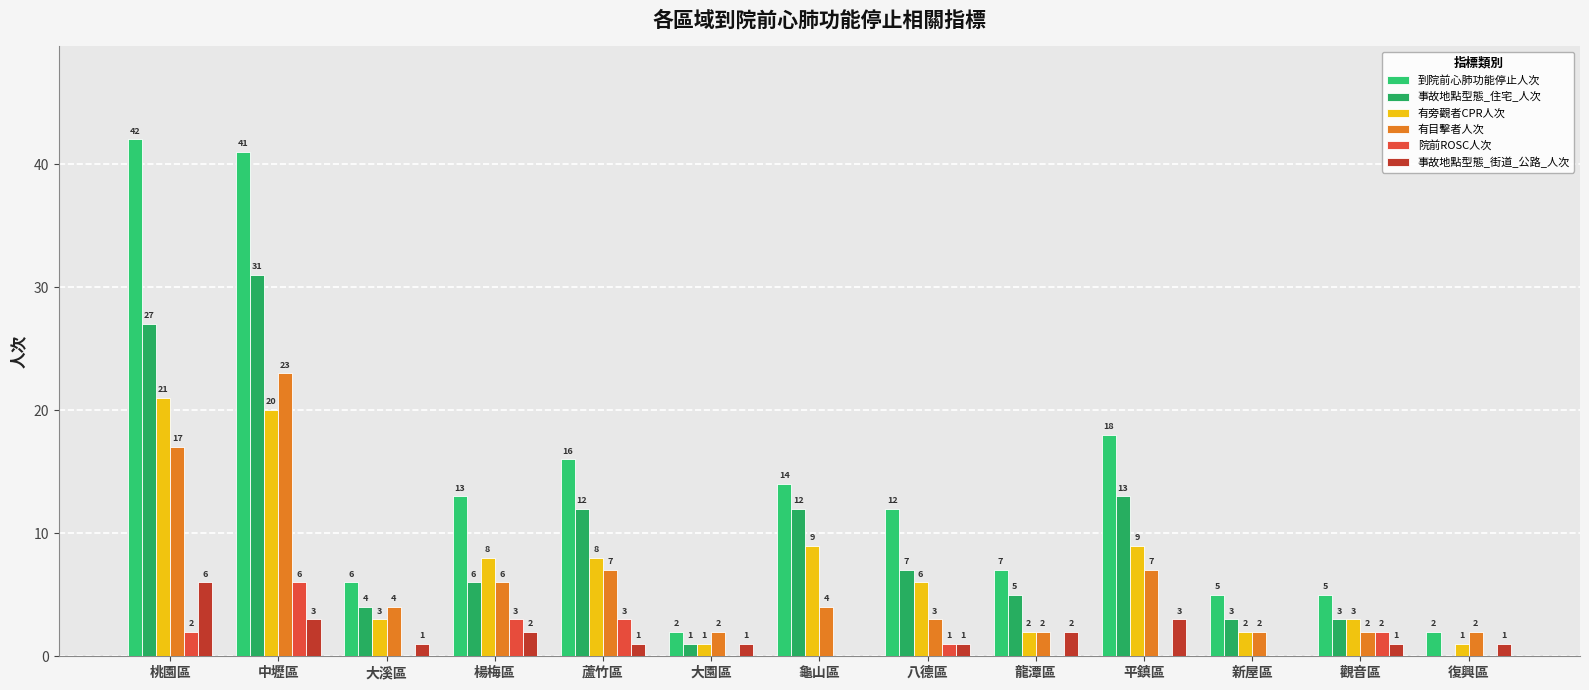

Reading right to left, transcribe all the data shown in this chart.

到院前心肺功能停止人次: 2	5	5	18	7	12	14	2	16	13	6	41	42
事故地點型態_住宅_人次: 0	3	3	13	5	7	12	1	12	6	4	31	27
有旁觀者CPR人次: 1	3	2	9	2	6	9	1	8	8	3	20	21
有目擊者人次: 2	2	2	7	2	3	4	2	7	6	4	23	17
院前ROSC人次: 0	2	0	0	0	1	0	0	3	3	0	6	2
事故地點型態_街道_公路_人次: 1	1	0	3	2	1	0	1	1	2	1	3	6